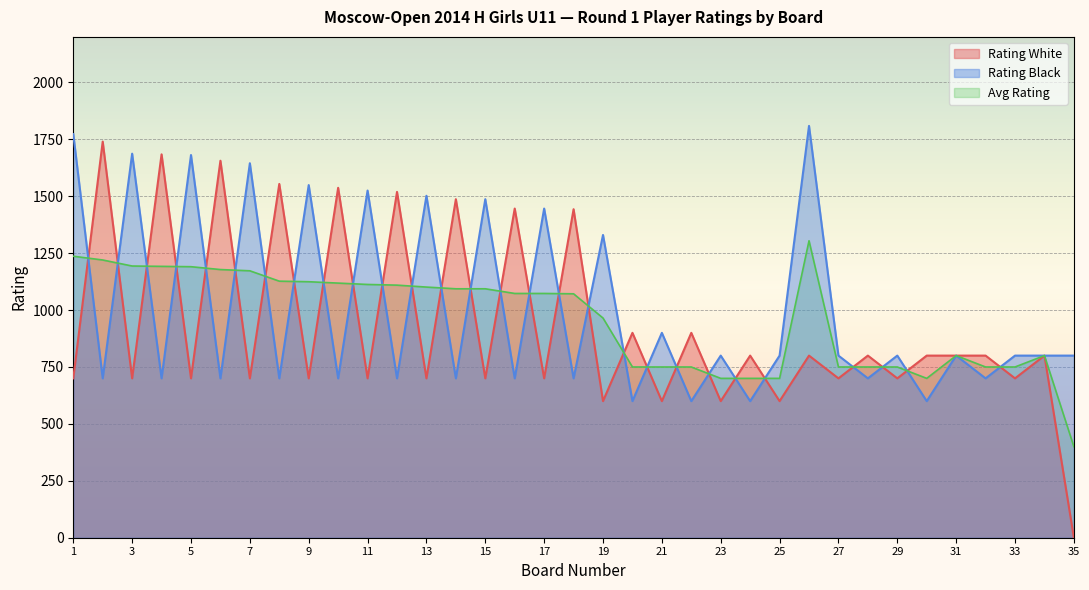

Reading right to left, extract all data points from this chart.

Rating White: 35=0	34=800	33=700	32=800	31=800	30=800	29=700	28=800	27=700	26=800	25=600	24=800	23=600	22=900	21=600	20=900	19=600	18=1443	17=700	16=1446	15=700	14=1487	13=700	12=1519	11=700	10=1537	9=700	8=1554	7=700	6=1656	5=700	4=1684	3=700	2=1740	1=700
Rating Black: 35=800	34=800	33=800	32=700	31=800	30=600	29=800	28=700	27=800	26=1809	25=800	24=600	23=800	22=600	21=900	20=600	19=1330	18=700	17=1446	16=700	15=1487	14=700	13=1502	12=700	11=1525	10=700	9=1549	8=700	7=1645	6=700	5=1681	4=700	3=1687	2=700	1=1773